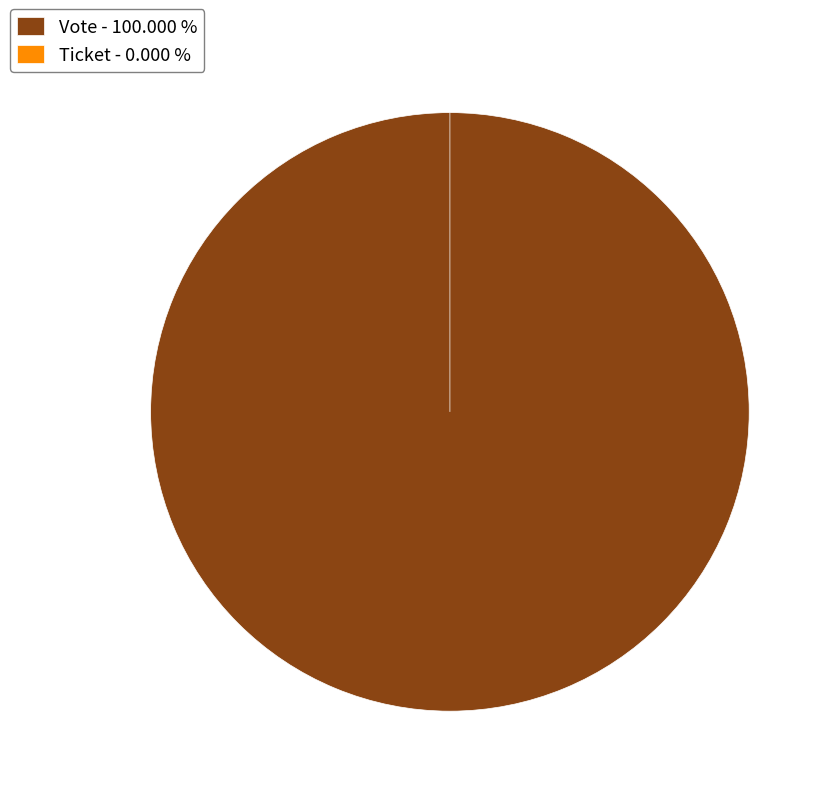

What is the majority slice?

Vote